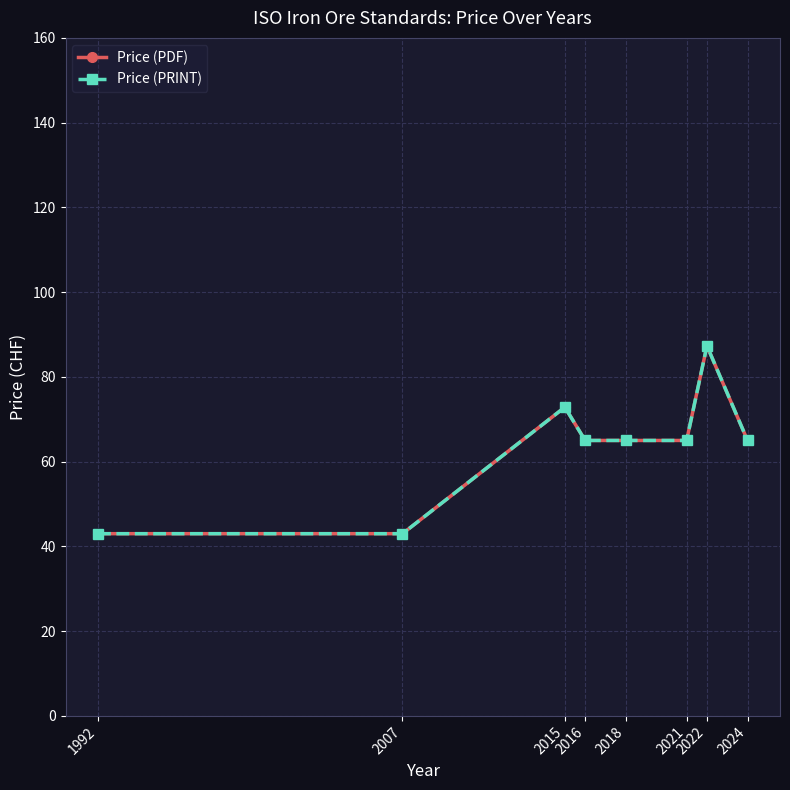

Is this an area chart (filled region under the line)?

No